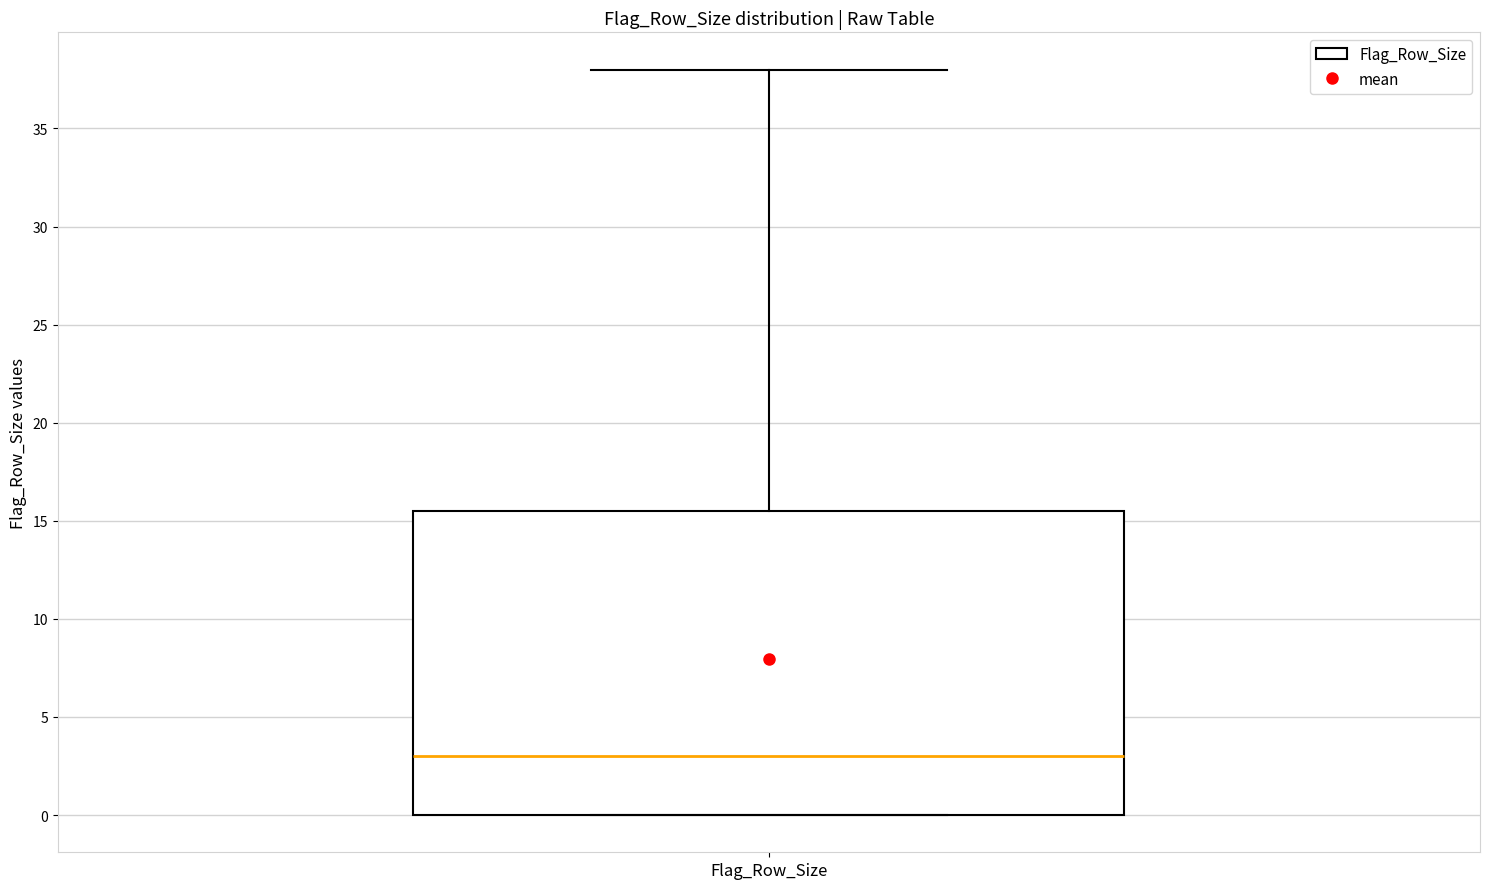

Transcribe this box plot: give where the median line is, the range the box spans, and where the two whiskers end, as read against the y-axis. The values are not printed on the chart, so give them approximately, as read against the axis.

median 3.0, box 0.0 to 15.5, whiskers 0.0 to 38.0